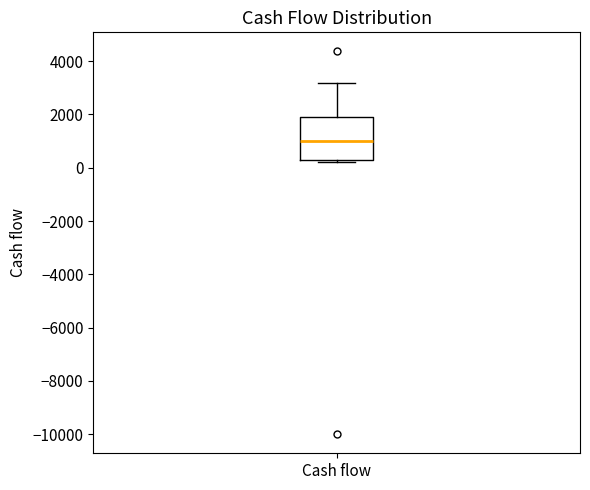

Where does the upper whisker of the box for Cash flow end on the y-axis? The values are not printed on the chart, so give them approximately, as read against the axis.

3200